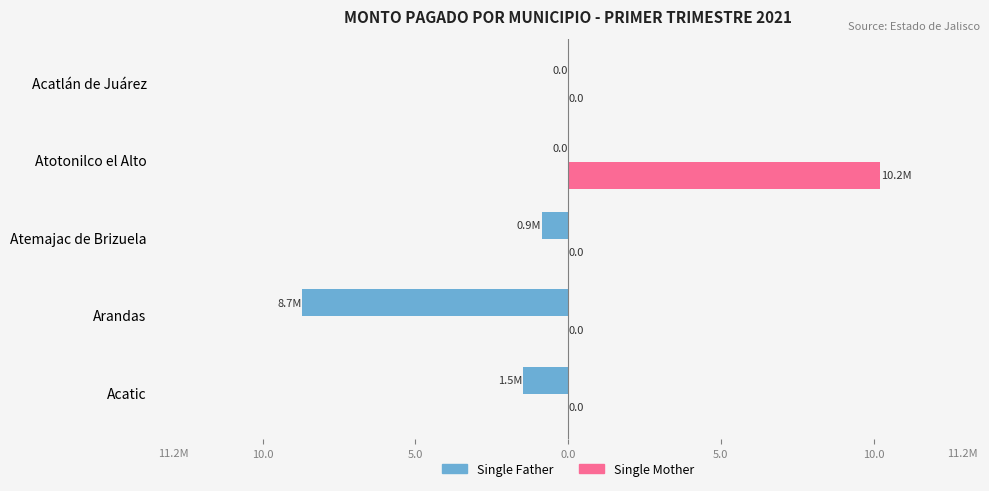

Reading left to right, extract all data points from this chart.

Single Father: -1.5	-8.7	-0.9	0.0	0.0
Single Mother: 0.0	0.0	0.0	10.2	0.0